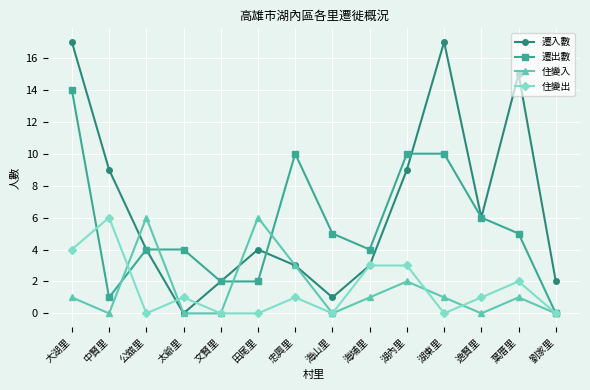

True or false: 遷入數 and 住變出 intersect in this chart.

True